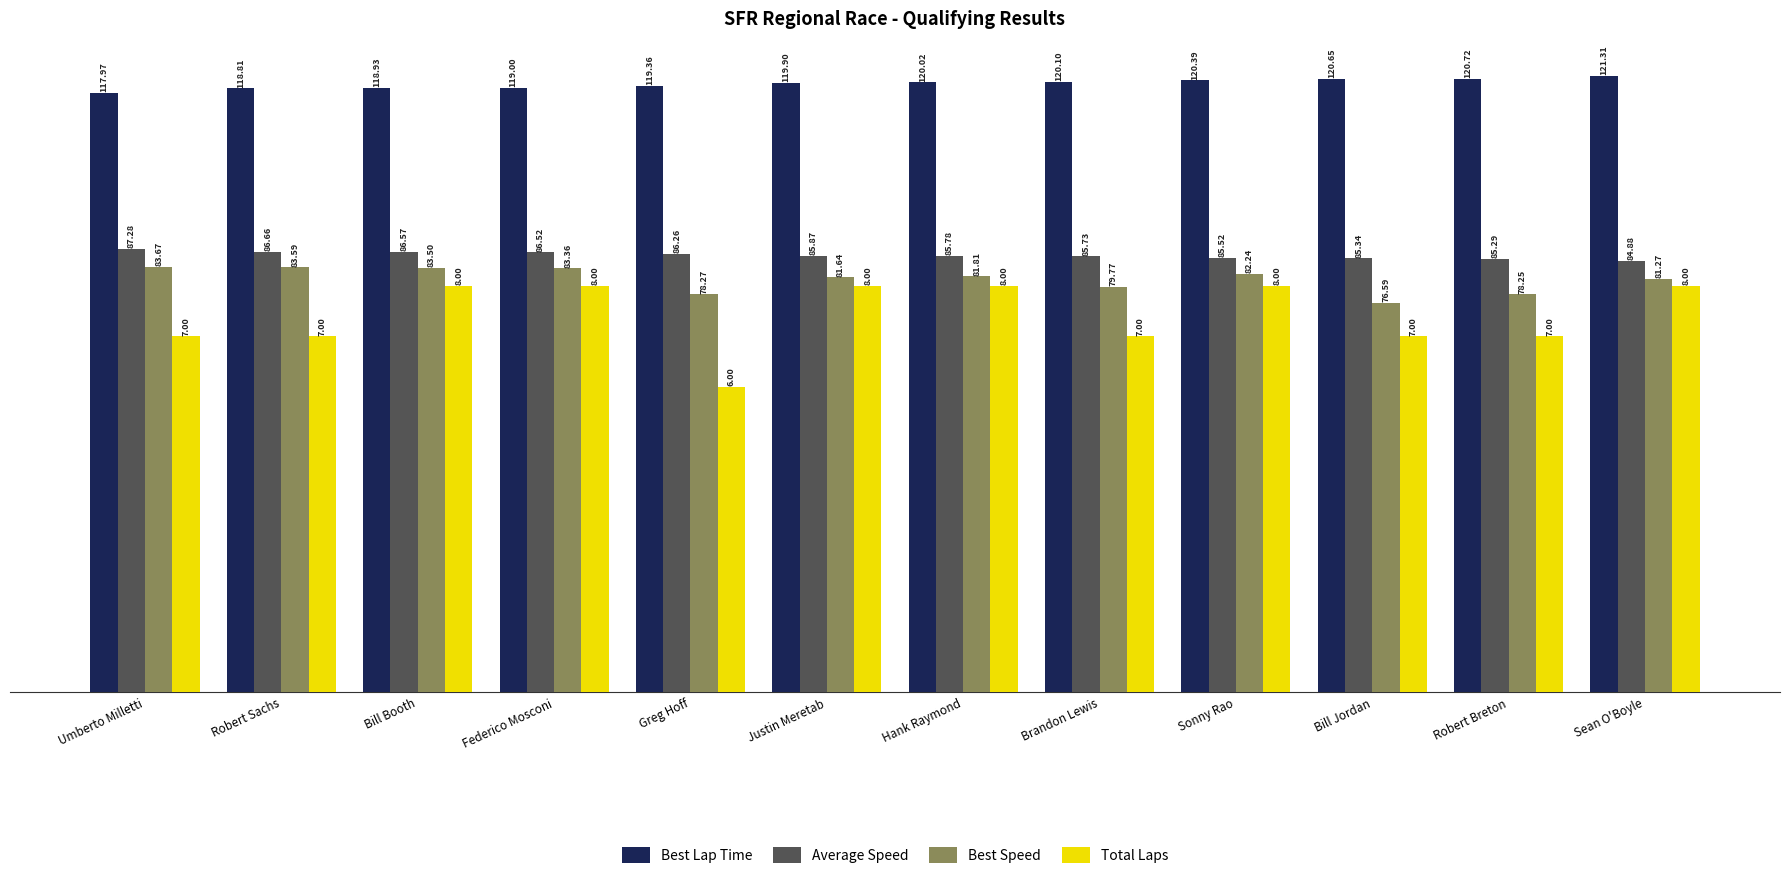

What is the difference between the highest and lowest values at Federico Mosconi?

39.0